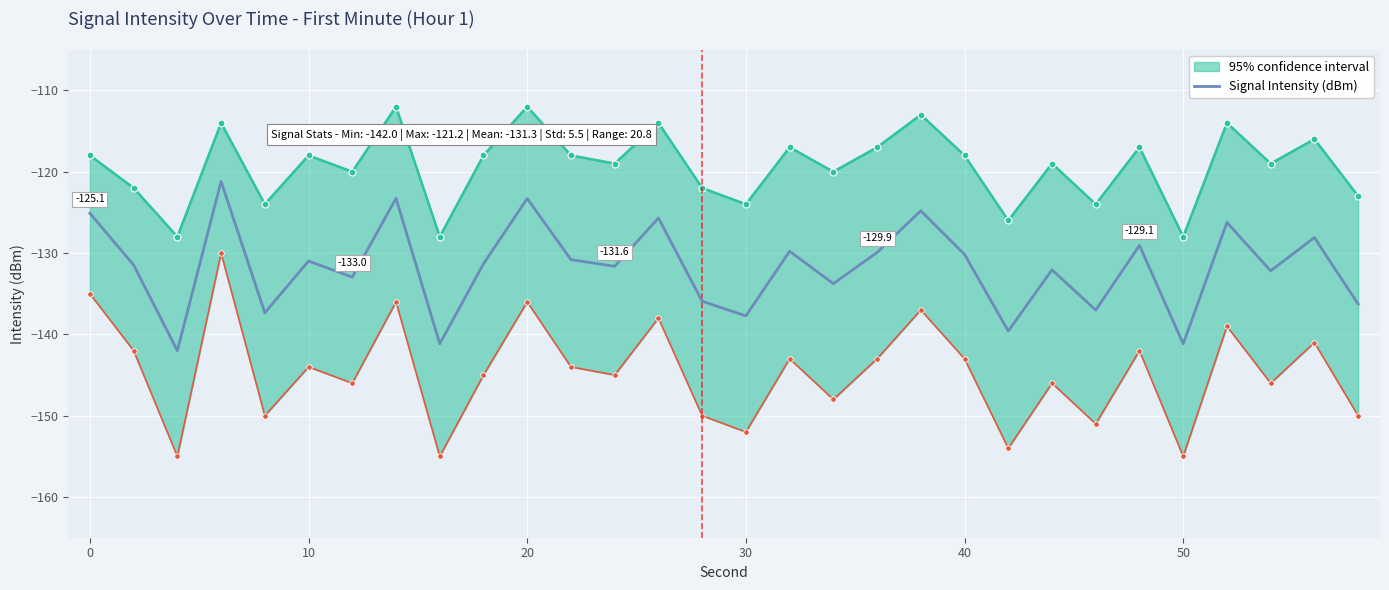

Reading left to right, transcribe all the data shown in this chart.

-125.1	-131.5	-142.0	-121.2	-137.4	-131.0	-133.0	-123.3	-141.2	-131.3	-123.3	-130.8	-131.6	-125.7	-135.9	-137.7	-129.8	-133.8	-129.9	-124.8	-130.2	-139.6	-132.1	-137.0	-129.1	-141.2	-126.2	-132.2	-128.1	-136.3